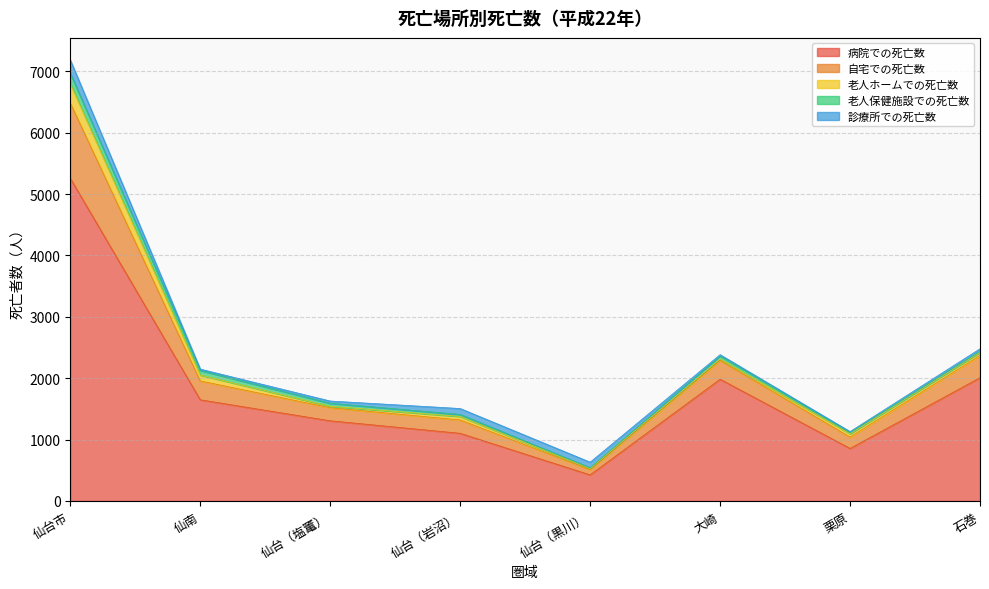

True or false: 病院での死亡数 has more than 0 interior local peaks.

True